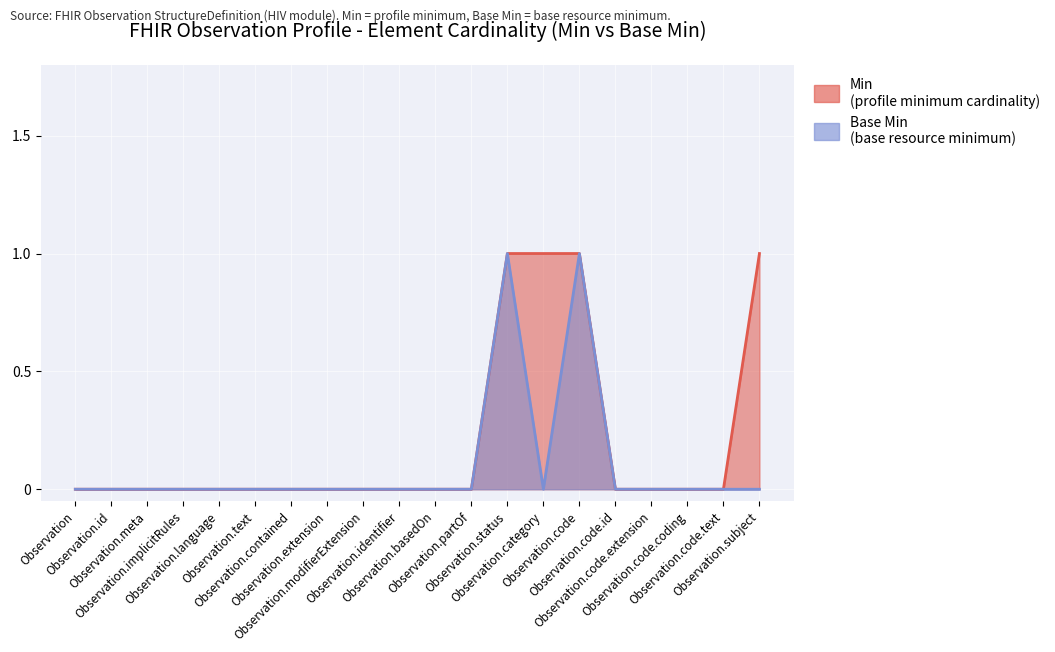

At which category does Base Min reach its first local peak?

Observation.status